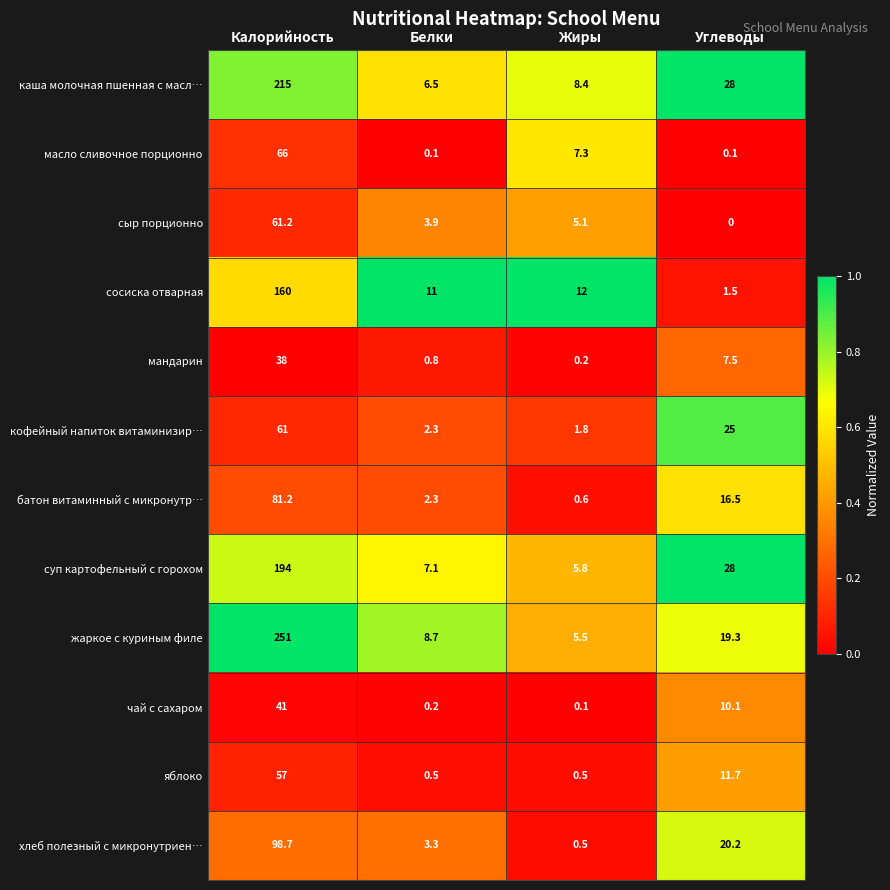

What is the sum of all жаркое с куриным филе values?

284.5